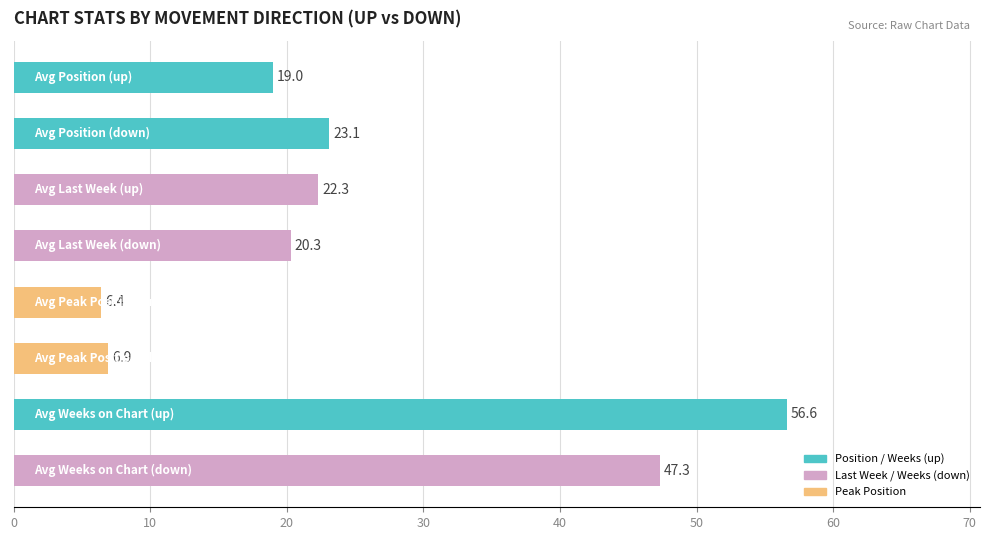

What is the greatest value displayed?

56.6